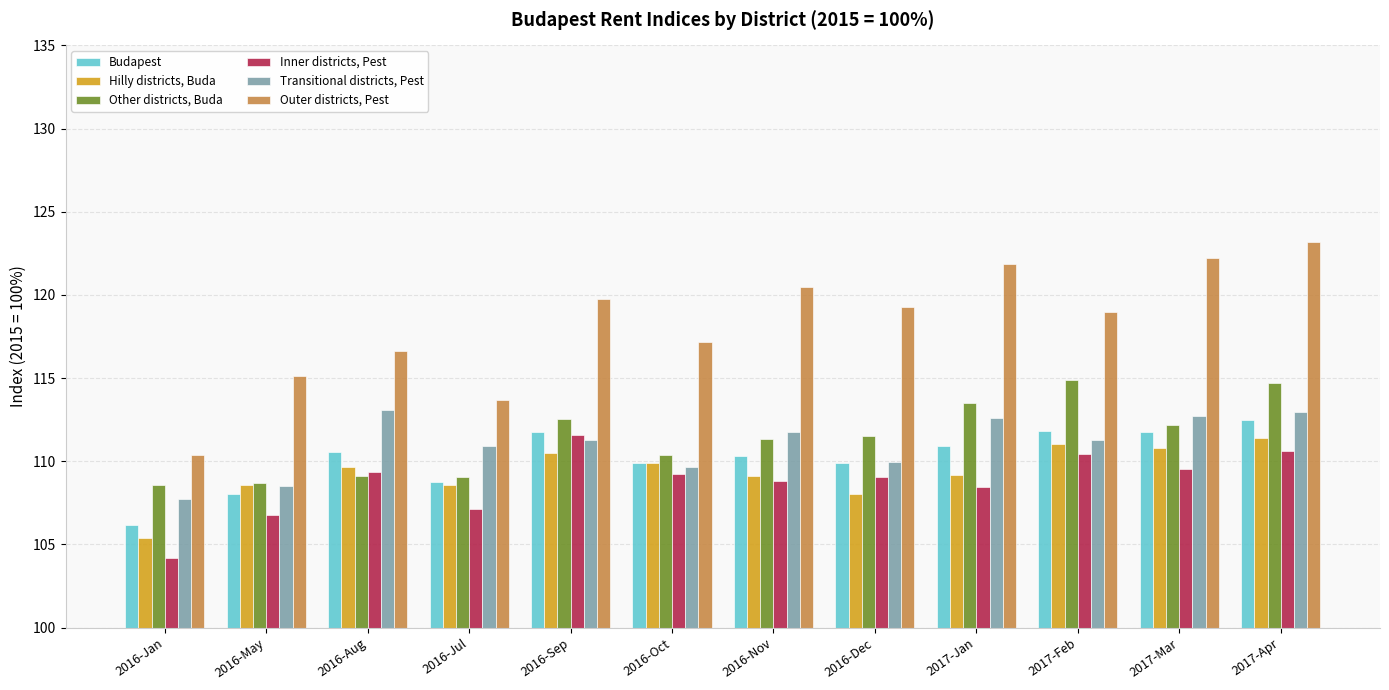

Read the Budapest value at 2016-Aug.

110.5